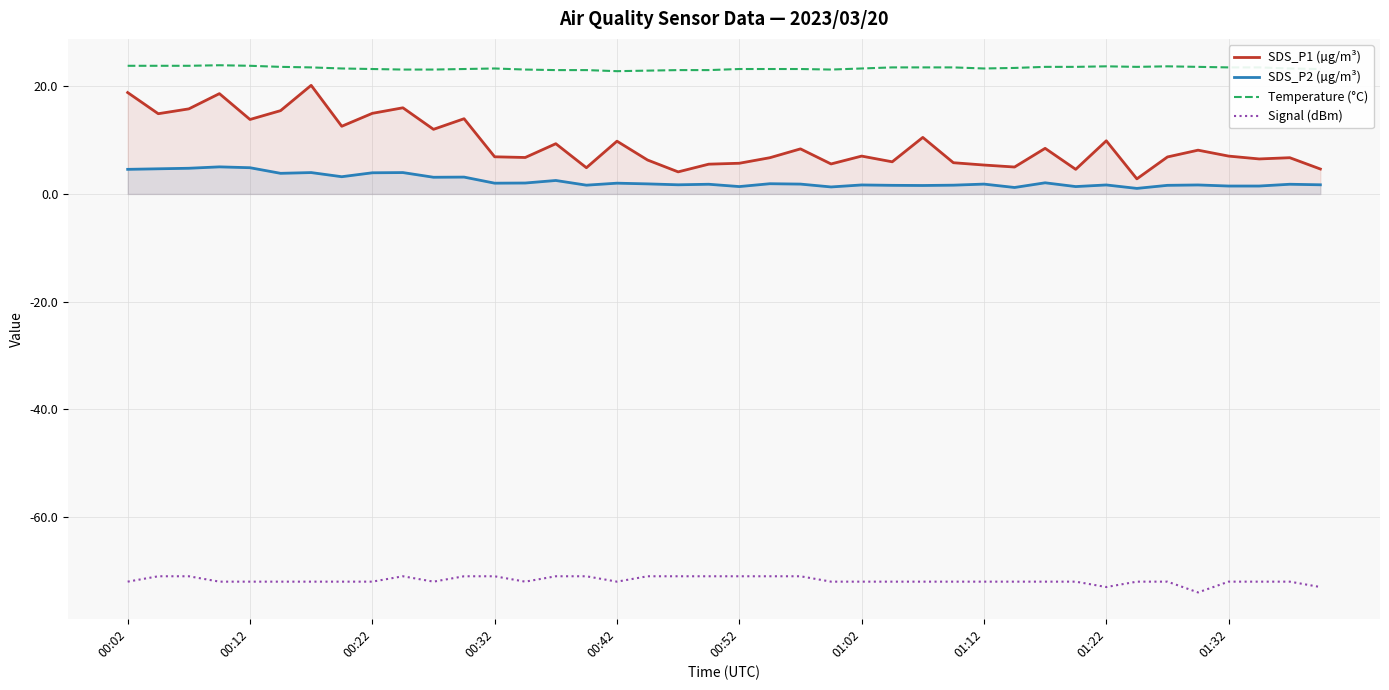

What is the difference between the maximum and minimum values in the SDS_P2 (µg/m³) series?

4.0